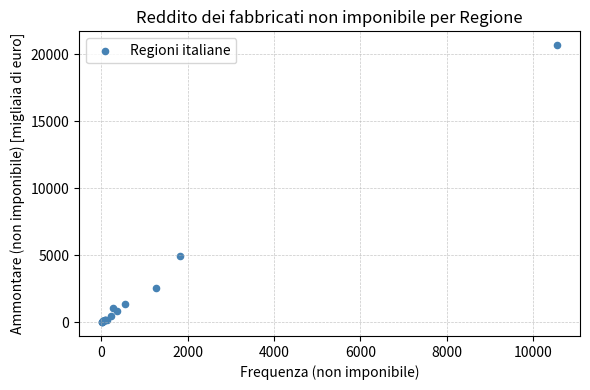

What Y value in the scatter plot is closest to 10340?

4962